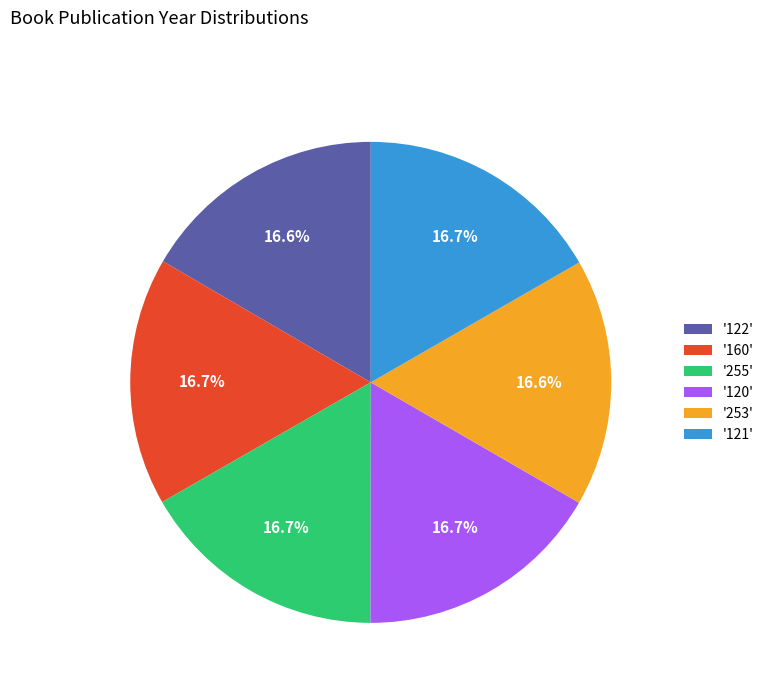

What is the ratio of the value at '255' to the value at '121'?

1.0